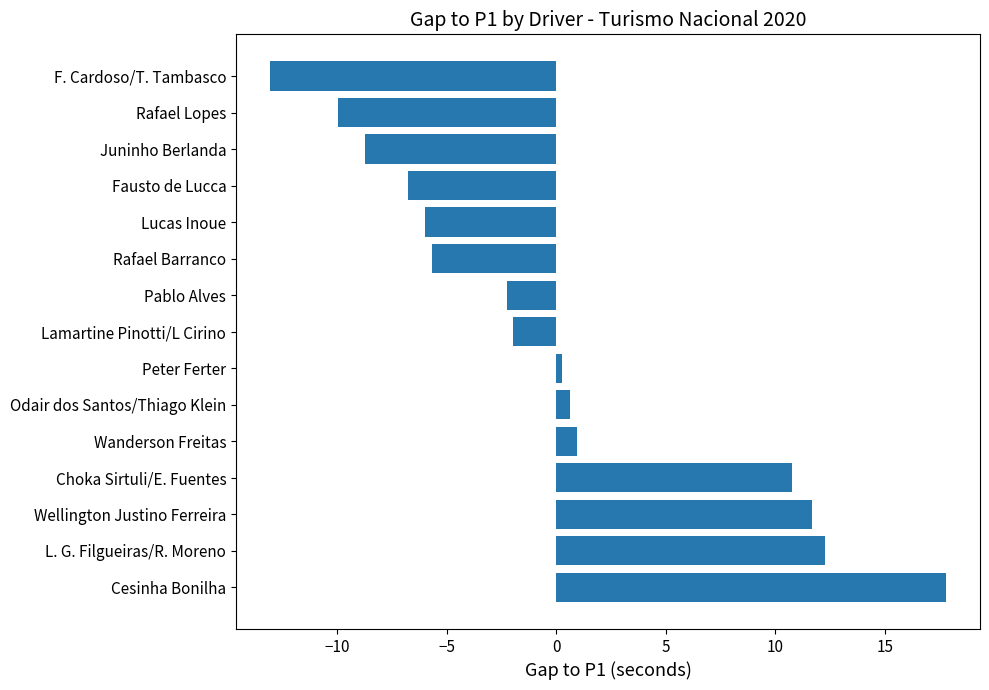

Read the value at Pablo Alves.

-2.3